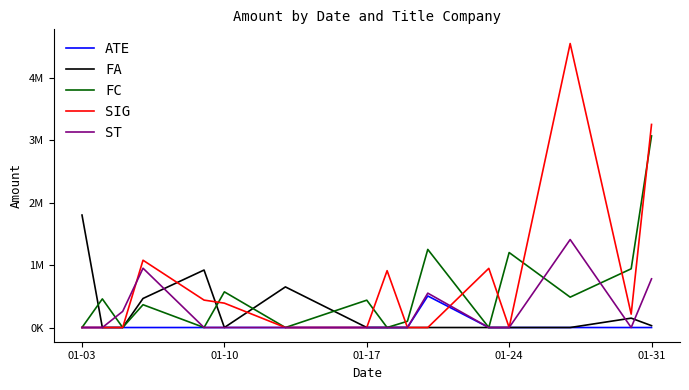

True or false: ST has more than 0 interior local peaks.

True